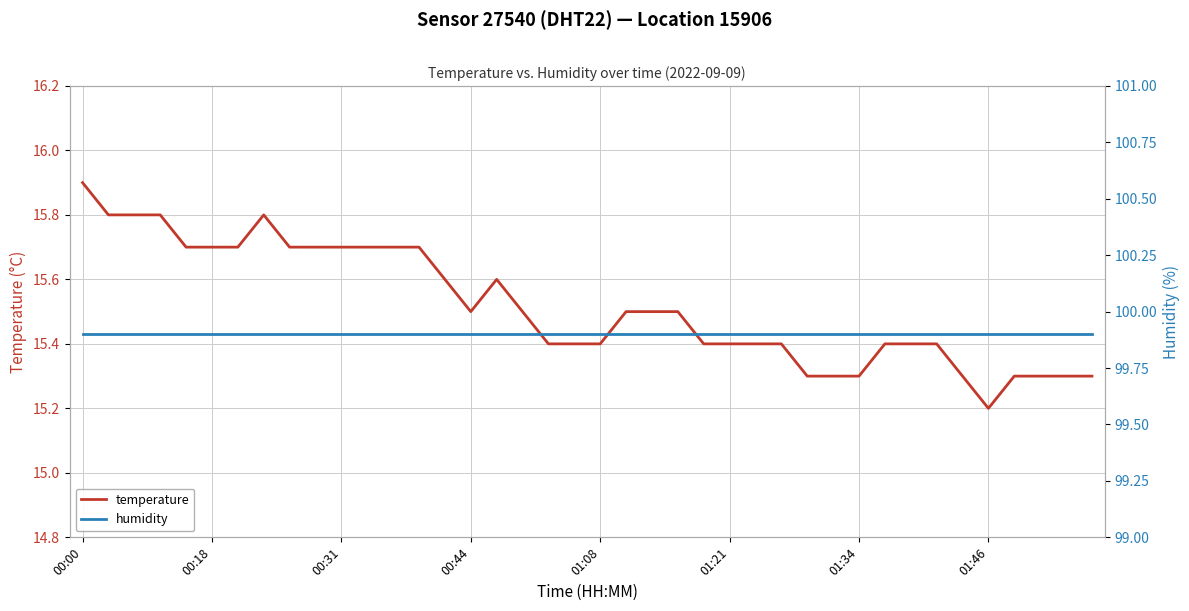

How many temperature values are between 15 and 16?

40